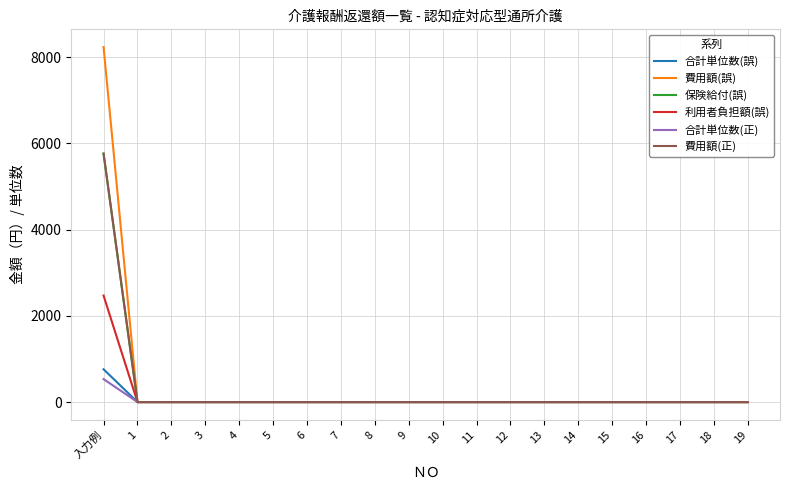

Does the chart display data point markers on the line(s)?

No